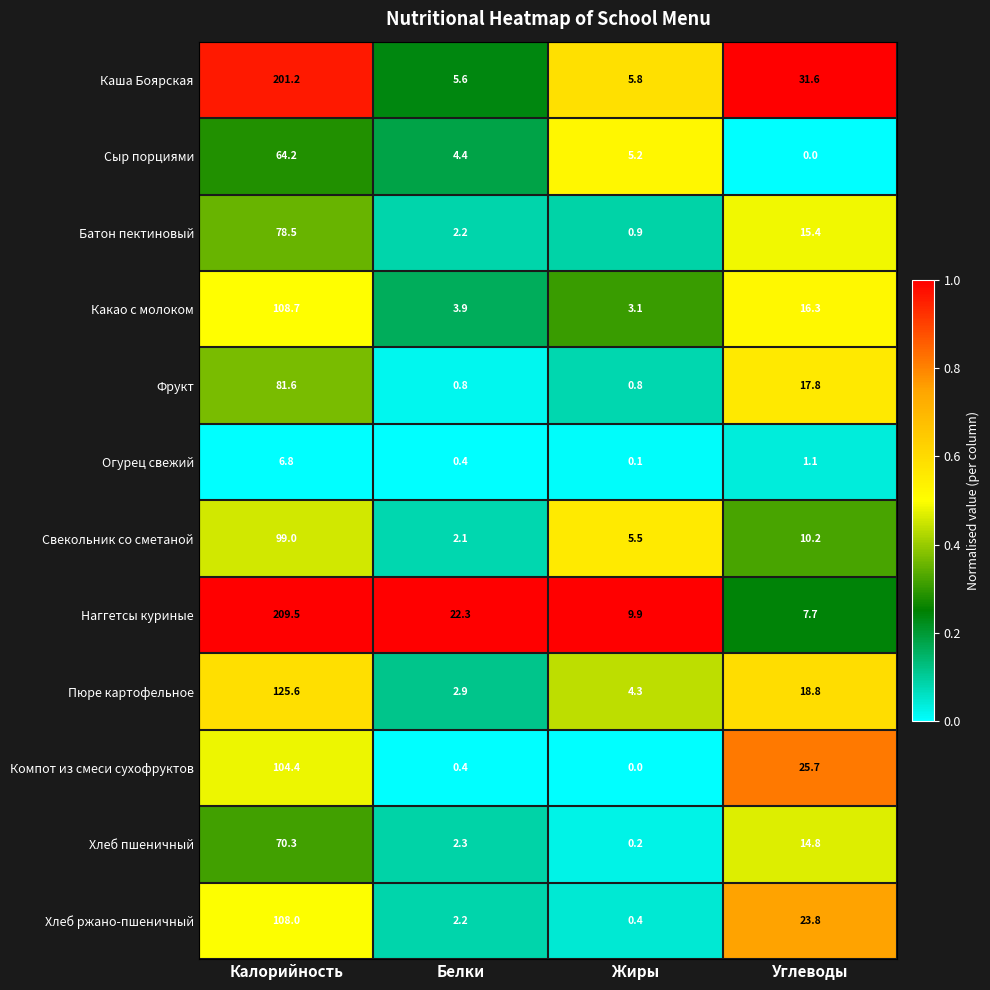

Which series has the widest spread of values?

Наггетсы куриные